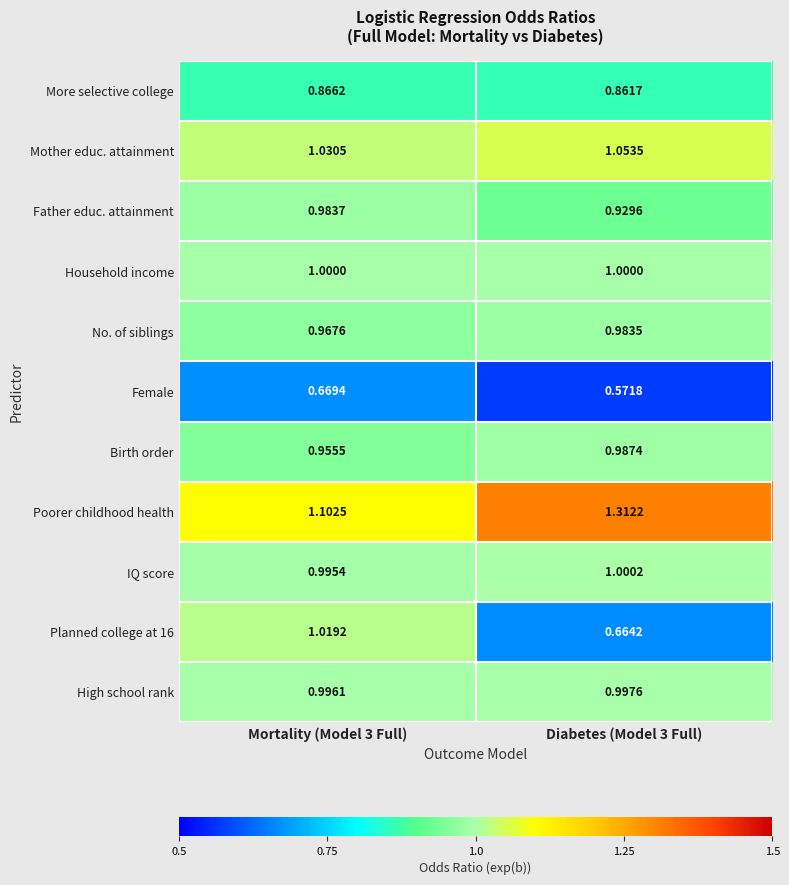

Which series has the largest total across all categories?

Poorer childhood health